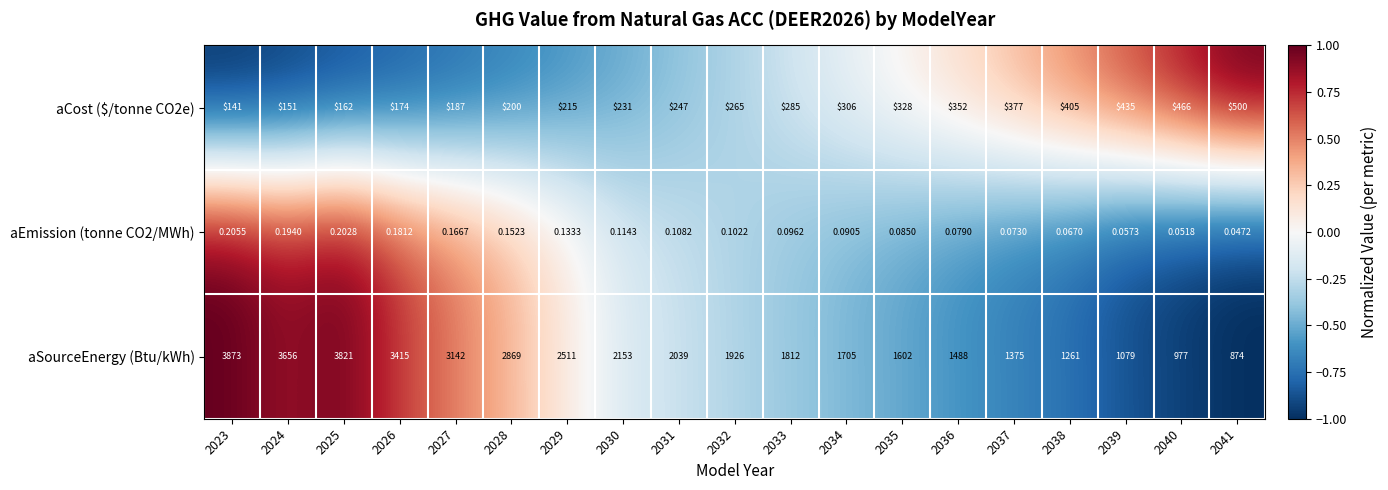

Which series changed the most between 2025 and 2034?

aSourceEnergy (Btu/kWh)